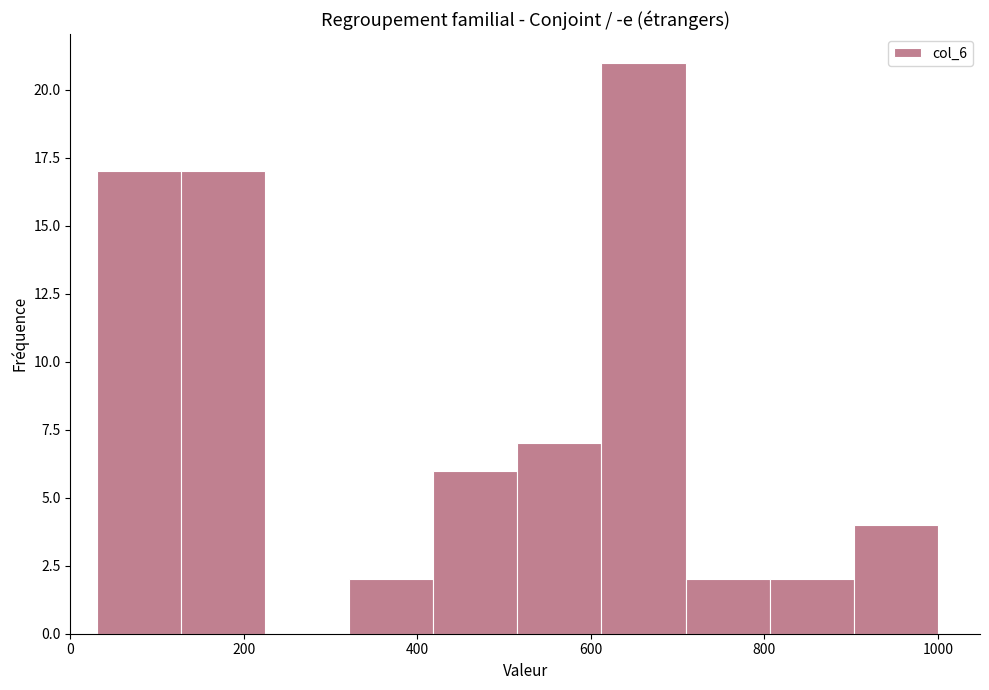

Which range on the x-axis has the tallest bar?

620 to 700